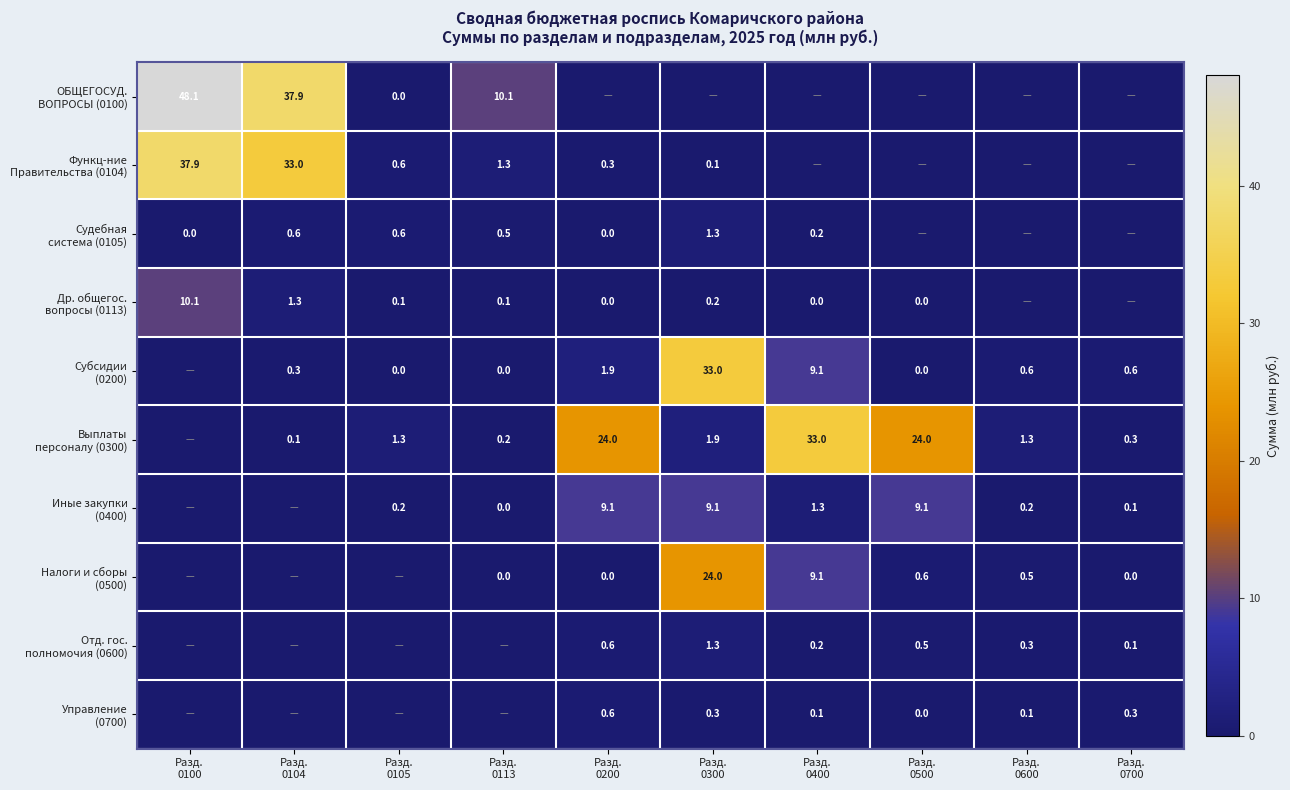

At which category is the sum across all series the highest?

Разд.
0100